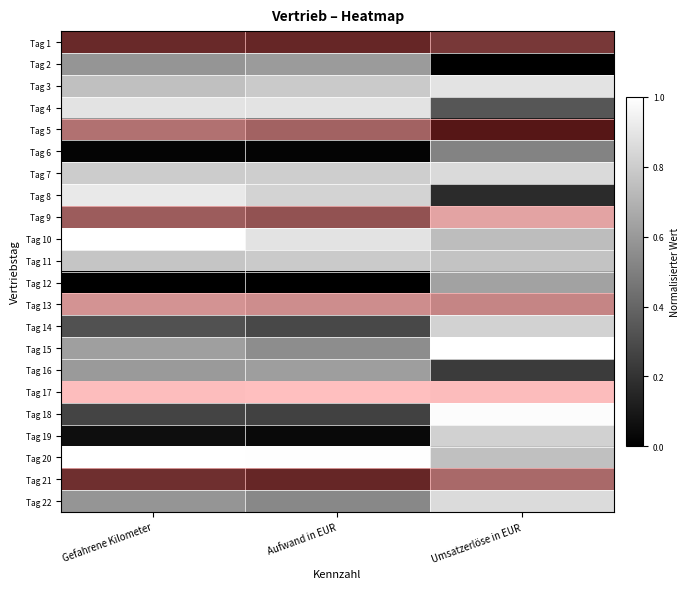

Count the number of categories in the chart.

3